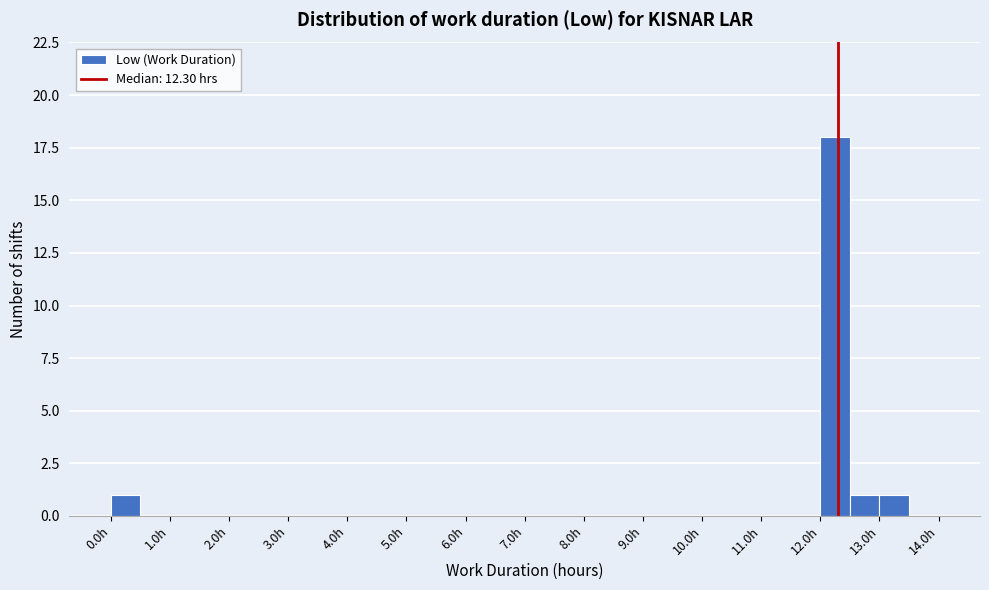

How tall is the bar that spans 0.0 to 0.5 on the x-axis? The values are not printed on the chart, so give them approximately, as read against the axis.

1